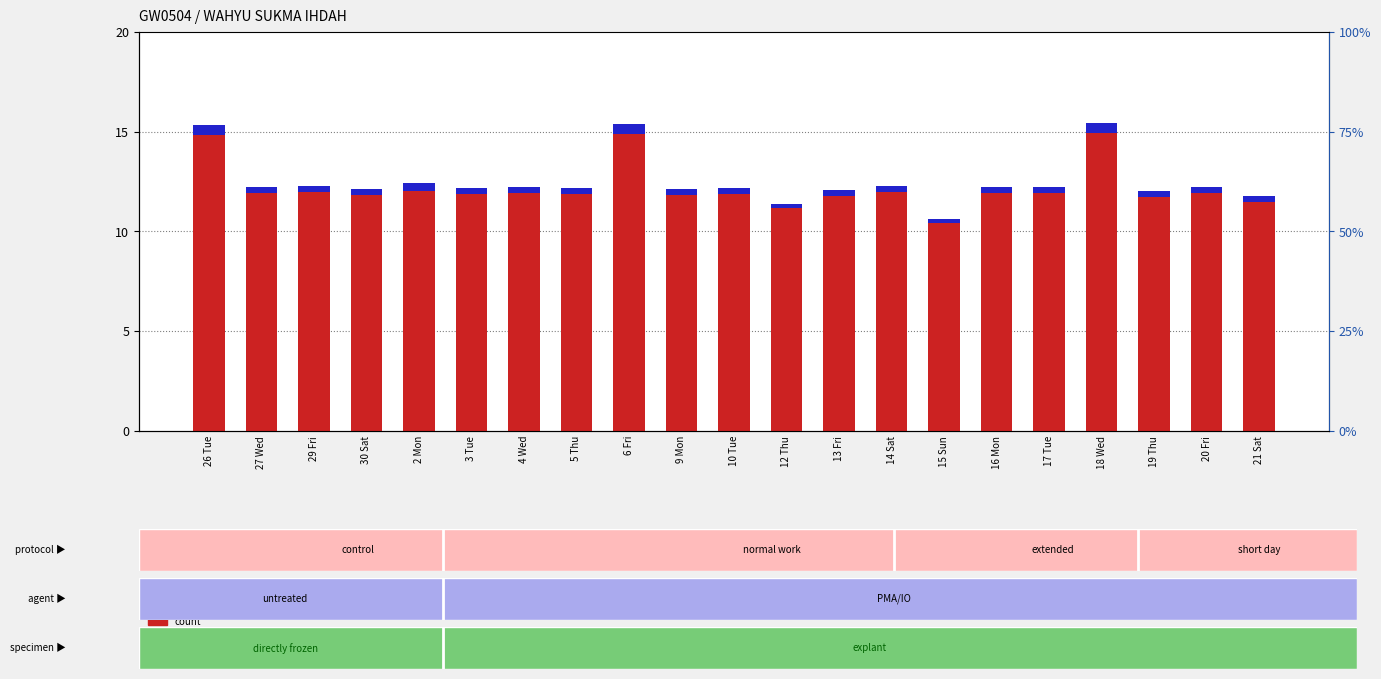

Rank the series by their maximum value, from highest to lowest.

count, percentile rank within the sample